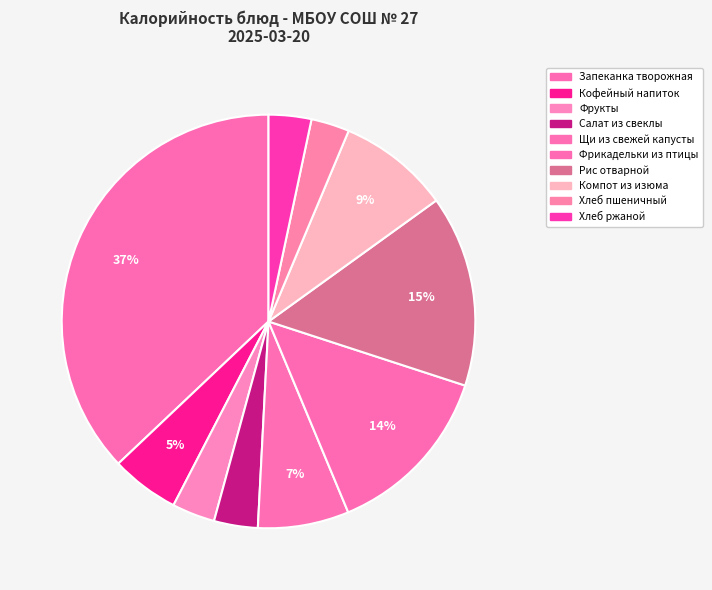

Does any single category account for the majority?

No